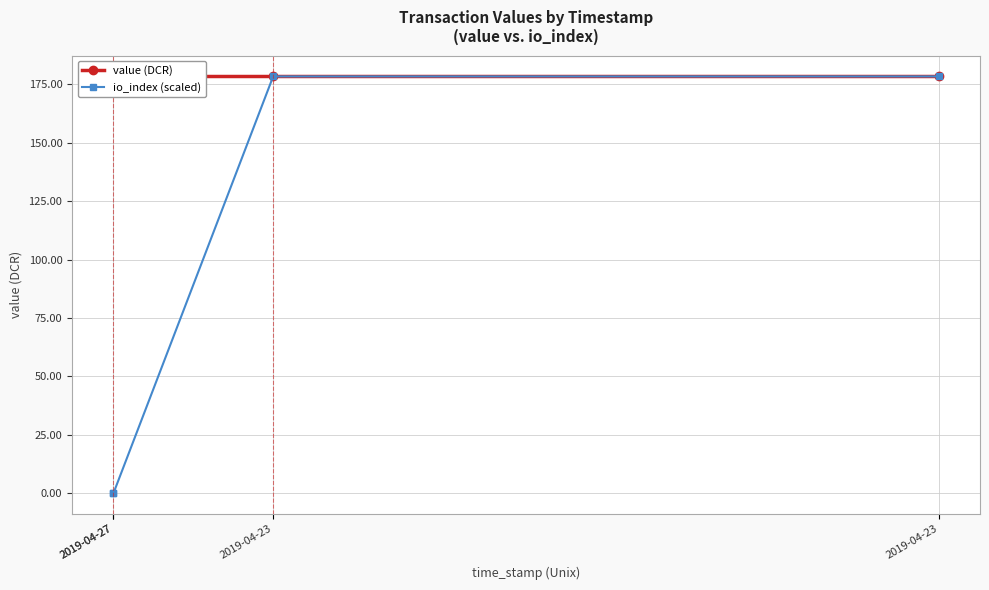

Count the number of data series in this chart.

2